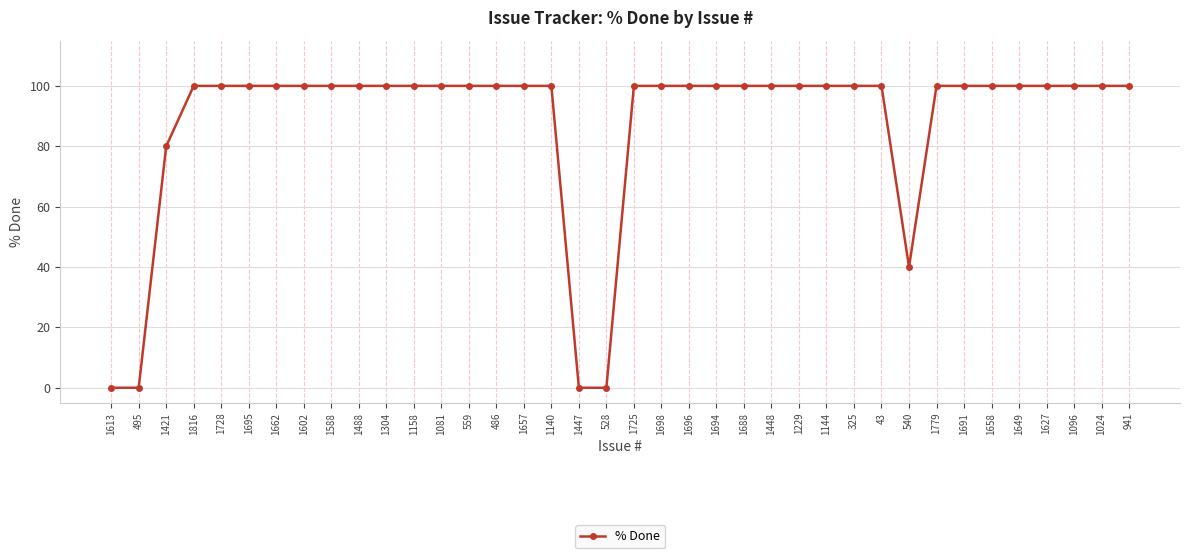

What is the value of the 8th point from the left?

100